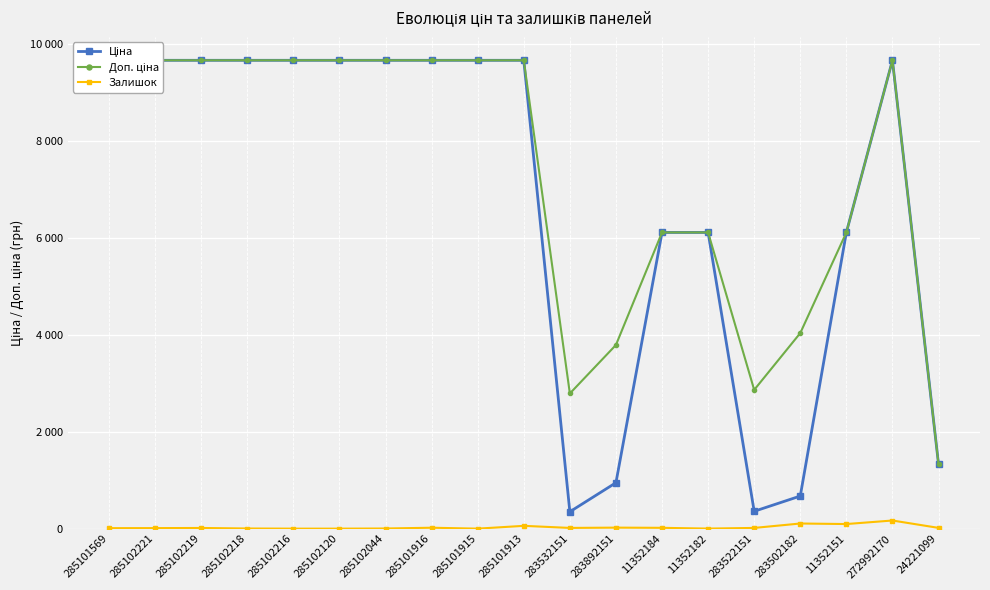

True or false: Доп. ціна and Ціна intersect in this chart.

False